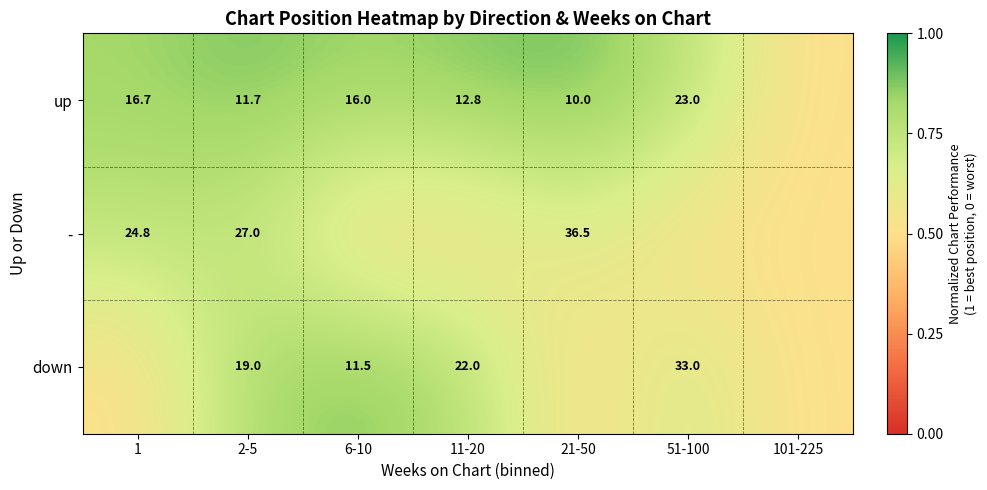

The down series shows 0.1 at 51-100. True or false?

False